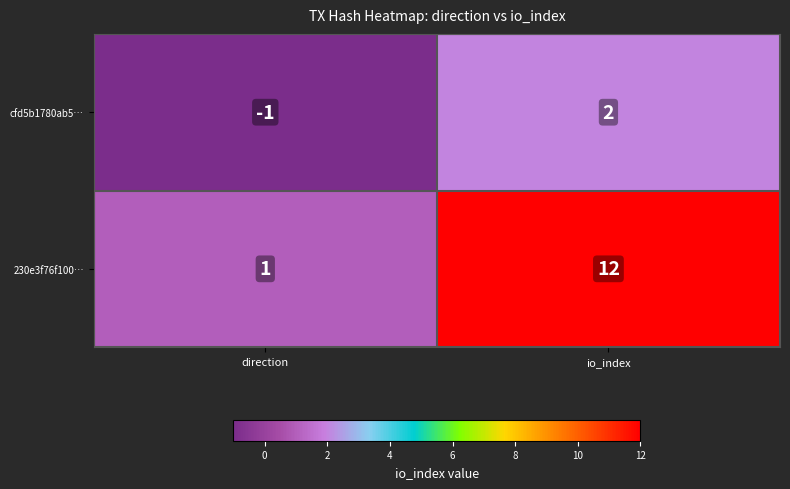

What is the sum of all 230e3f76f100… values?

13